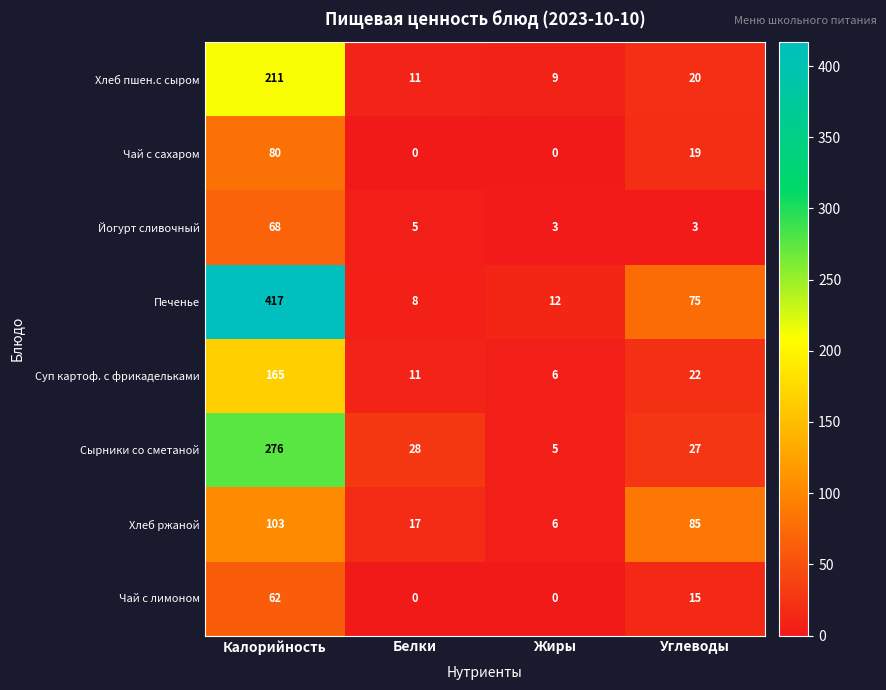

At which category is the sum across all series the highest?

Калорийность